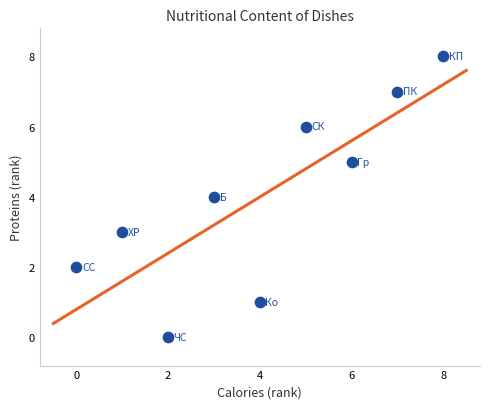

What is the average X value?

4